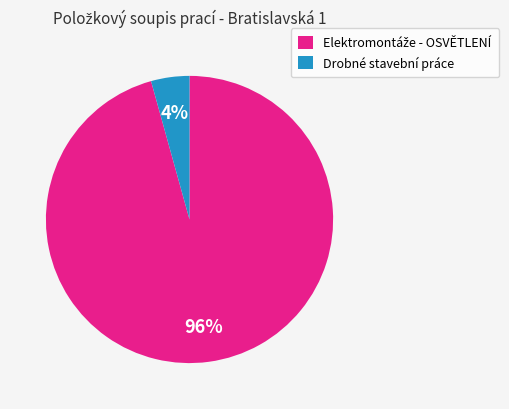

Is there any slice that represents more than half of the pie?

Yes